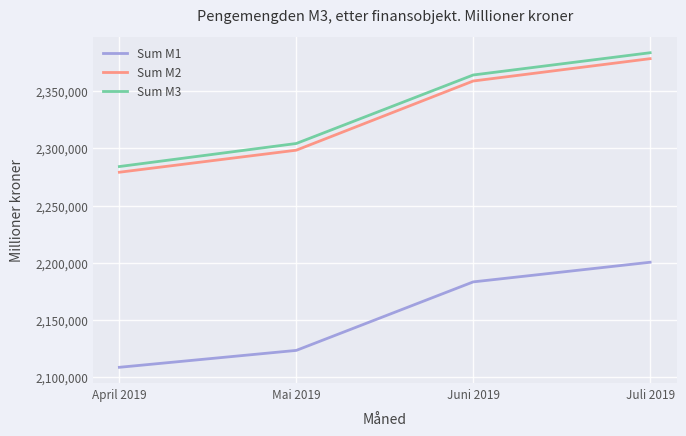

Which label corresponds to the smallest value in the chart?

April 2019